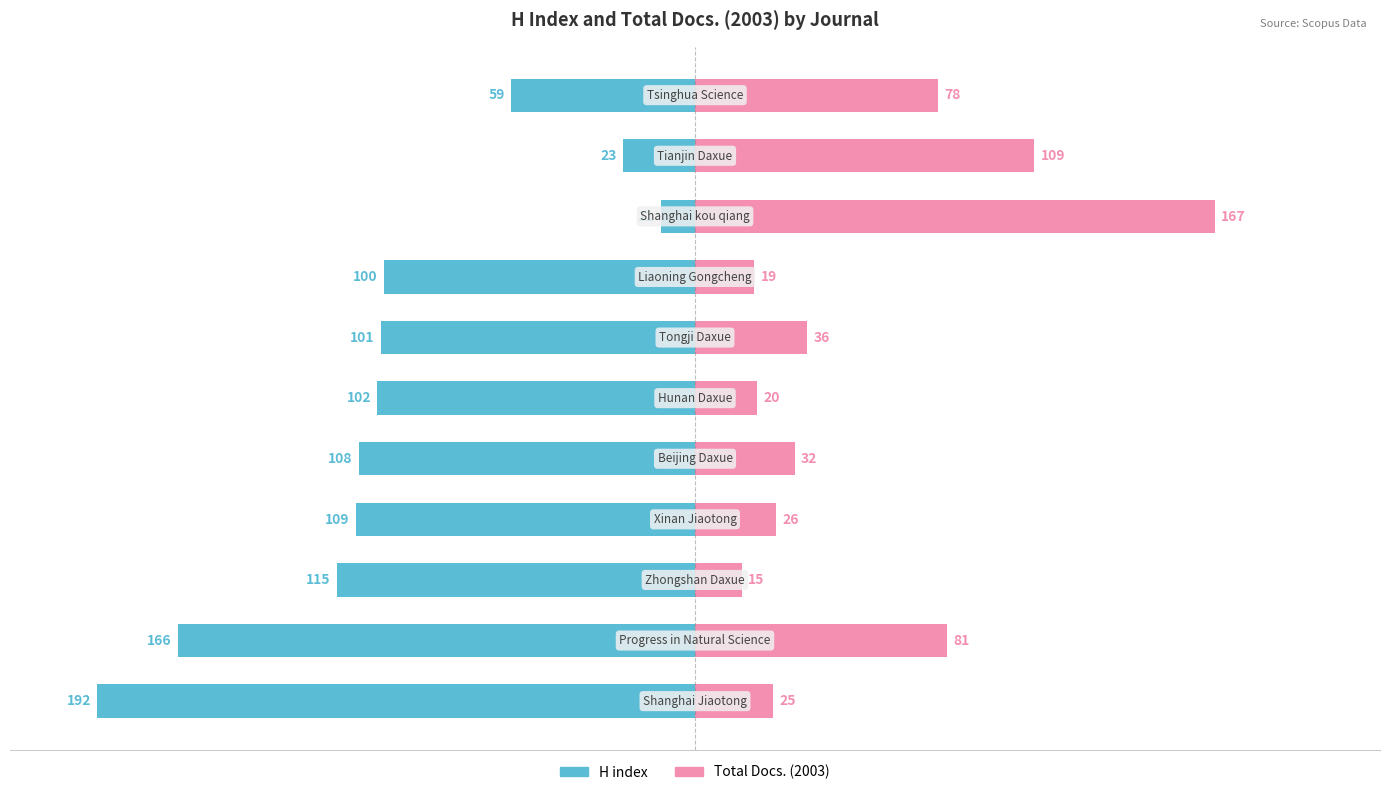

What are all the series names shown in the legend?

H index, Total Docs. (2003)